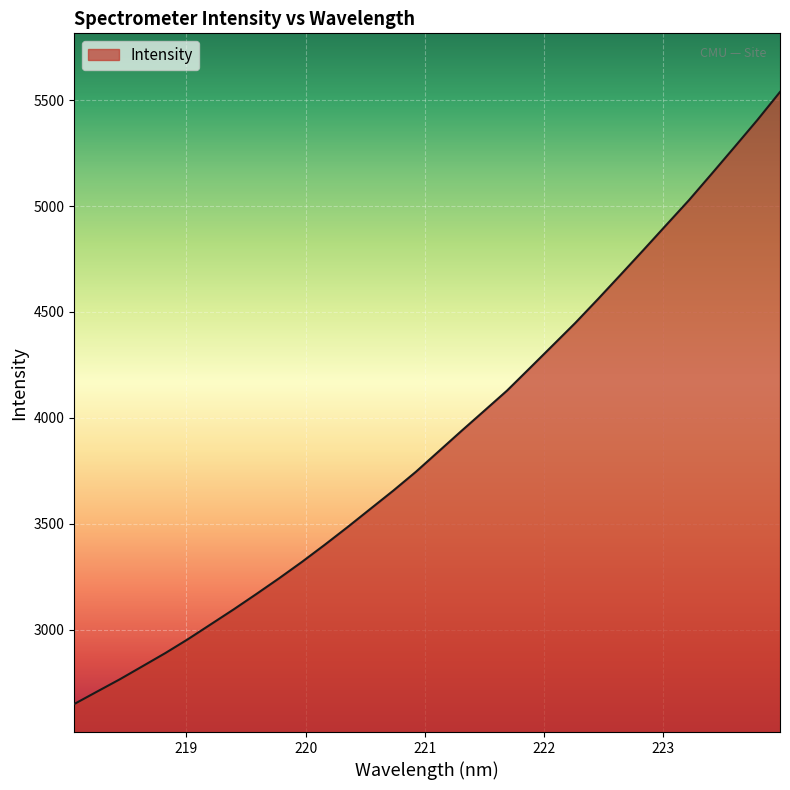

What is the difference between the maximum and second lowest values?

2831.9